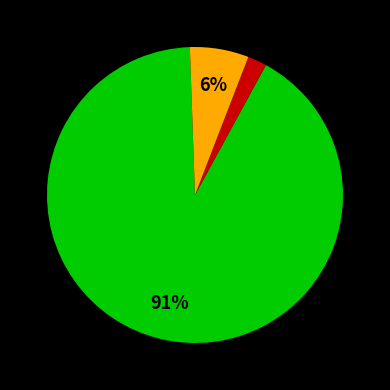

To the nearest percent, what is the average slice percentage?

33%